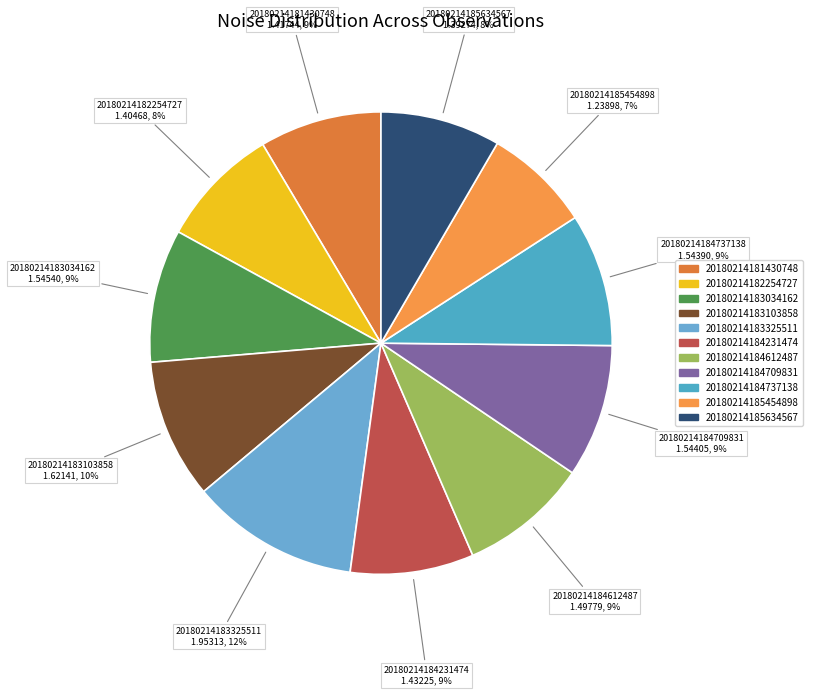

What percentage is the 20180214185454898 slice, to the nearest percent?

7%